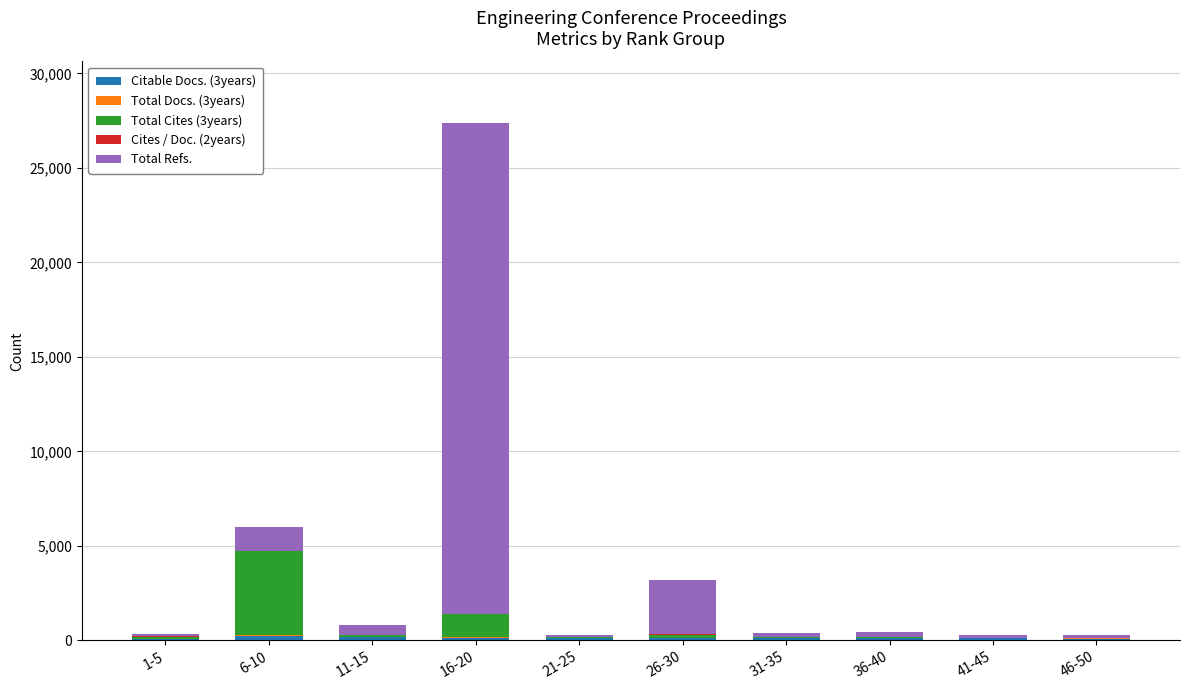

Between 26-30 and 31-35, which series saw the biggest shift?

Total Refs.